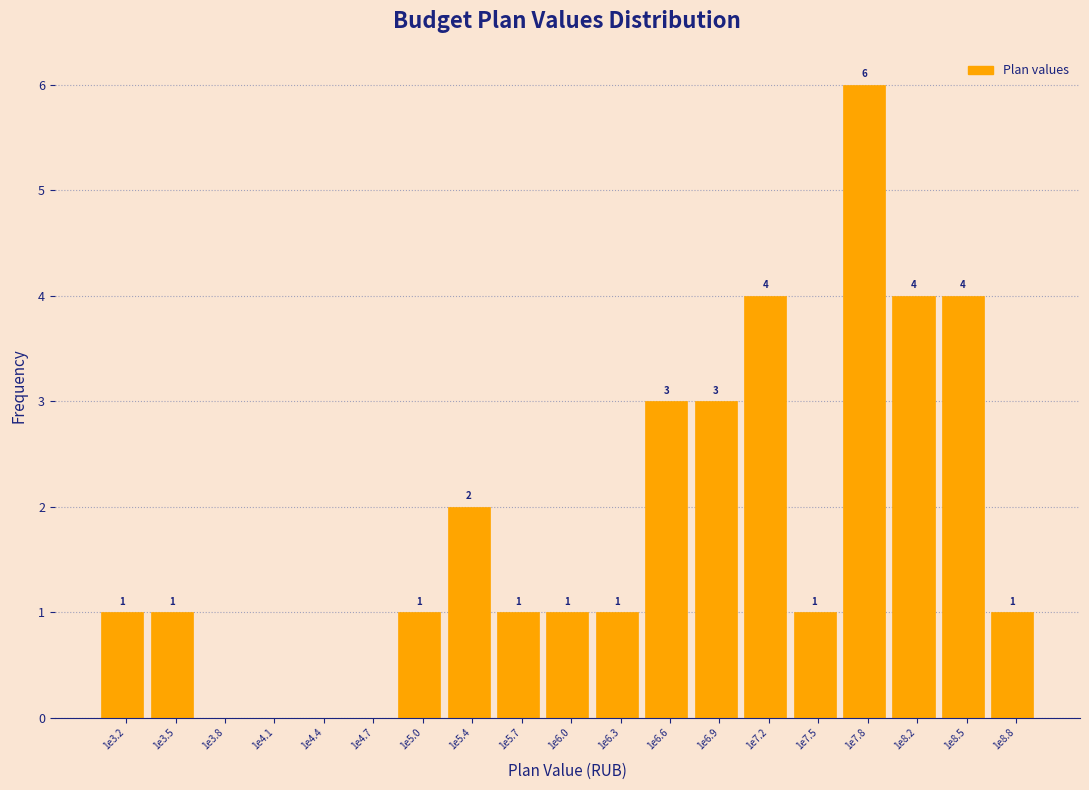

Reading left to right, list all the values displayed in this chart.

1e3.2=1	1e3.5=1	1e3.8=0	1e4.1=0	1e4.4=0	1e4.7=0	1e5.0=1	1e5.4=2	1e5.7=1	1e6.0=1	1e6.3=1	1e6.6=3	1e6.9=3	1e7.2=4	1e7.5=1	1e7.8=6	1e8.2=4	1e8.5=4	1e8.8=1